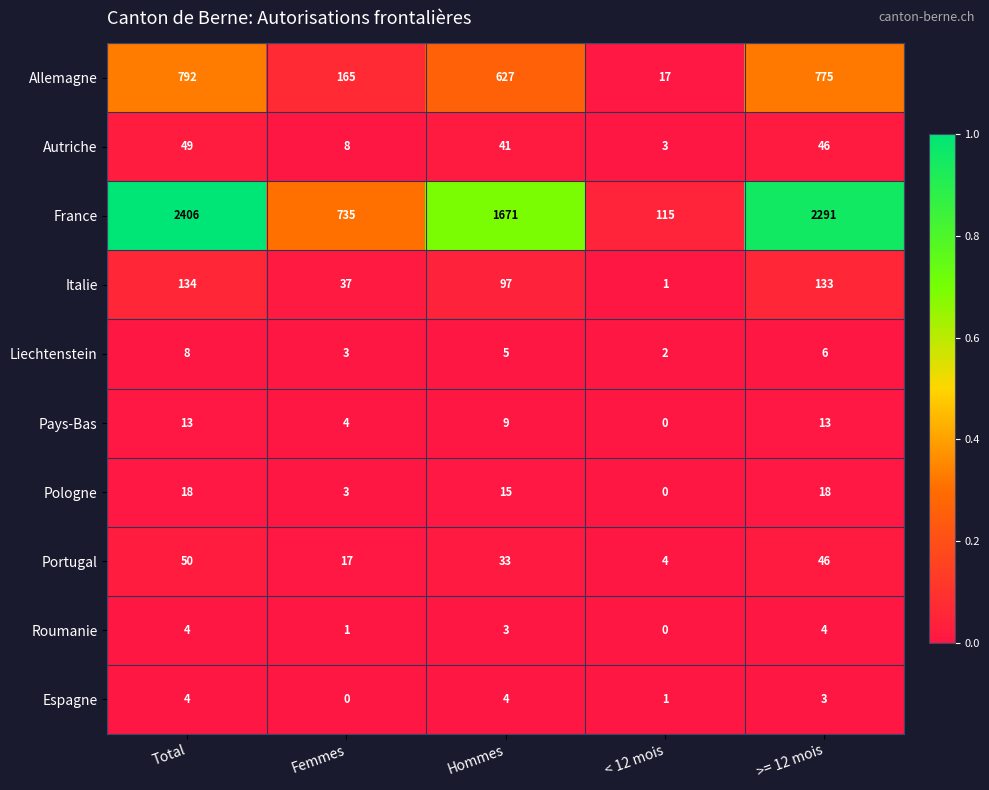

Where does the Espagne series first go above 3?

Total